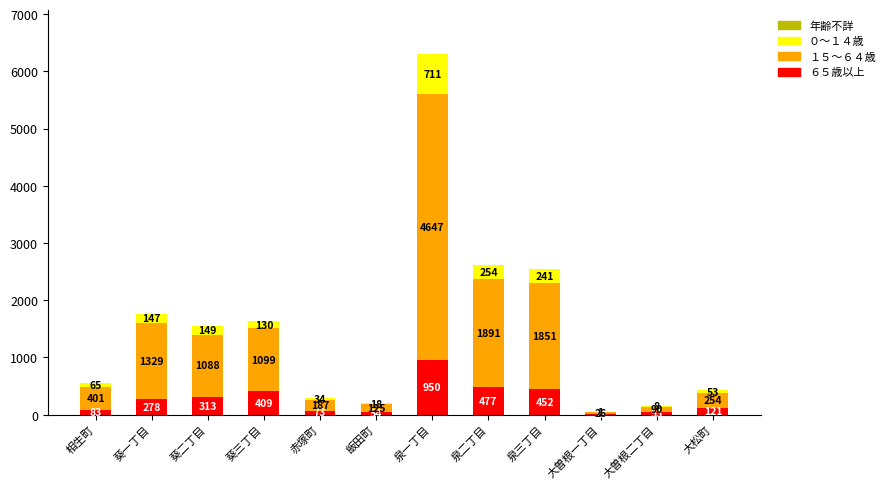

At which label is ６５歳以上 closest to 484?

泉二丁目